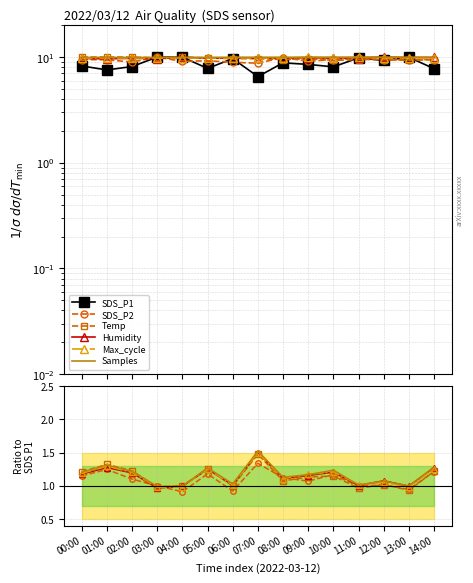

How many data points in Max_cycle are above 1?

12